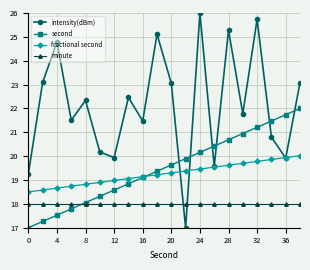

How many lines are shown in the chart?

4